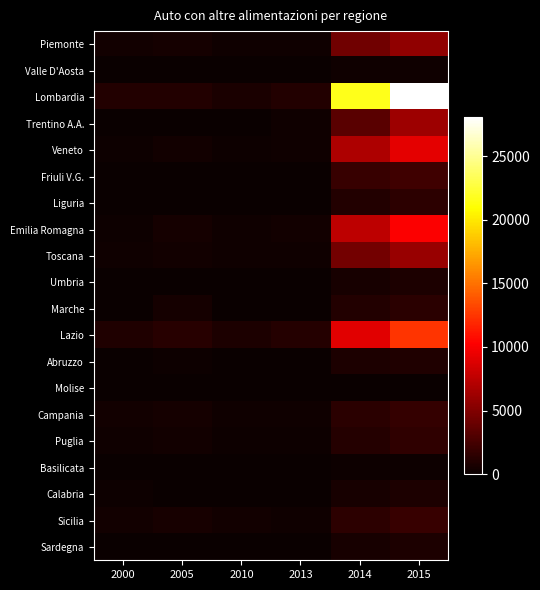

Reading left to right, list all the values displayed in this chart.

Piemonte: 2000=429	2005=471	2010=257	2013=296	2014=4299	2015=5675
Valle D'Aosta: 2000=13	2005=11	2010=6	2013=16	2014=258	2015=263
Lombardia: 2000=1036	2005=1029	2010=688	2013=1071	2014=21645	2015=28067
Trentino A.A.: 2000=27	2005=44	2010=55	2013=275	2014=3354	2015=6237
Veneto: 2000=188	2005=387	2010=153	2013=239	2014=6801	2015=9189
Friuli V.G.: 2000=74	2005=53	2010=42	2013=67	2014=1864	2015=2289
Liguria: 2000=75	2005=73	2010=60	2013=64	2014=1052	2015=1456
Emilia Romagna: 2000=205	2005=503	2010=261	2013=355	2014=7527	2015=10159
Toscana: 2000=244	2005=351	2010=240	2013=303	2014=4451	2015=6009
Umbria: 2000=70	2005=79	2010=39	2013=41	2014=609	2015=869
Marche: 2000=57	2005=484	2010=44	2013=63	2014=1039	2015=1373
Lazio: 2000=976	2005=1230	2010=809	2013=1118	2014=9073	2015=12443
Abruzzo: 2000=65	2005=121	2010=39	2013=52	2014=798	2015=985
Molise: 2000=19	2005=22	2010=10	2013=5	2014=82	2015=109
Campania: 2000=356	2005=514	2010=320	2013=301	2014=1398	2015=1856
Puglia: 2000=296	2005=417	2010=207	2013=206	2014=1164	2015=1565
Basilicata: 2000=15	2005=17	2010=11	2013=12	2014=141	2015=175
Calabria: 2000=111	2005=103	2010=86	2013=101	2014=594	2015=770
Sicilia: 2000=378	2005=570	2010=383	2013=310	2014=1440	2015=1905
Sardegna: 2000=58	2005=80	2010=52	2013=75	2014=597	2015=835